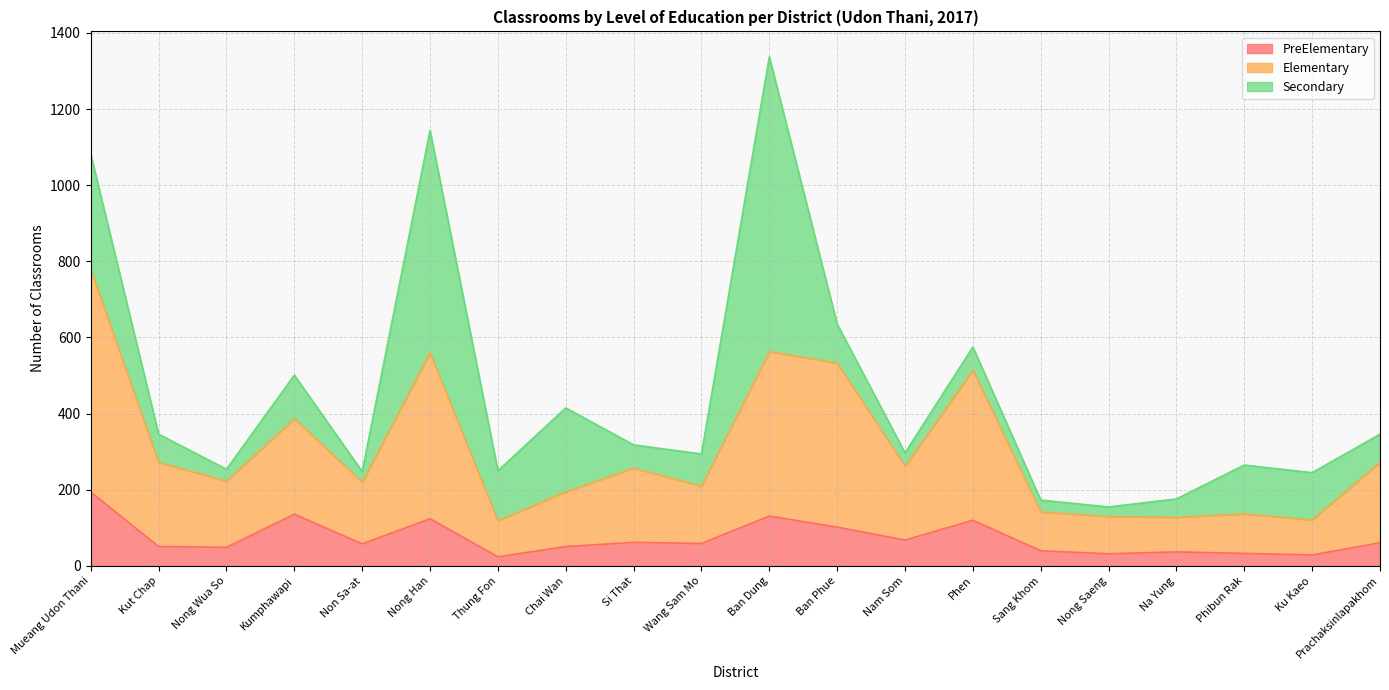

What are all the series names shown in the legend?

PreElementary, Elementary, Secondary